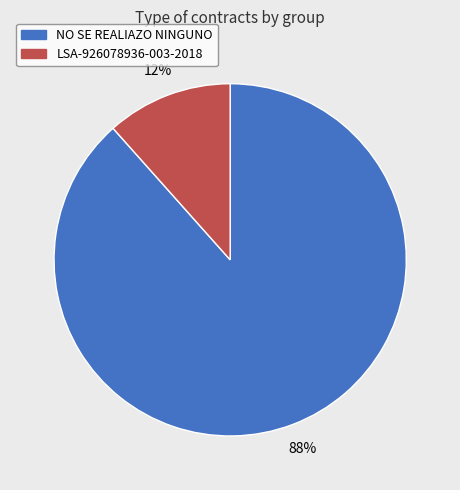

Does any single category account for the majority?

Yes